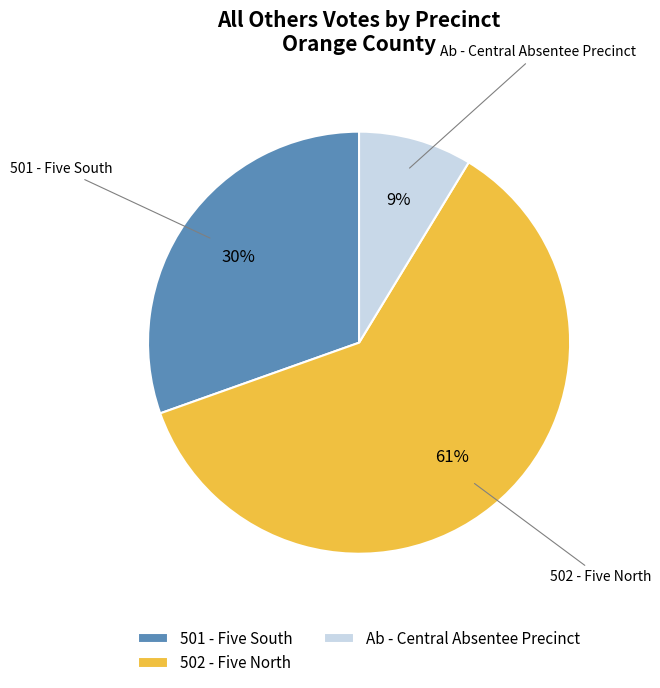

What percentage is the 502 - Five North slice, to the nearest percent?

61%